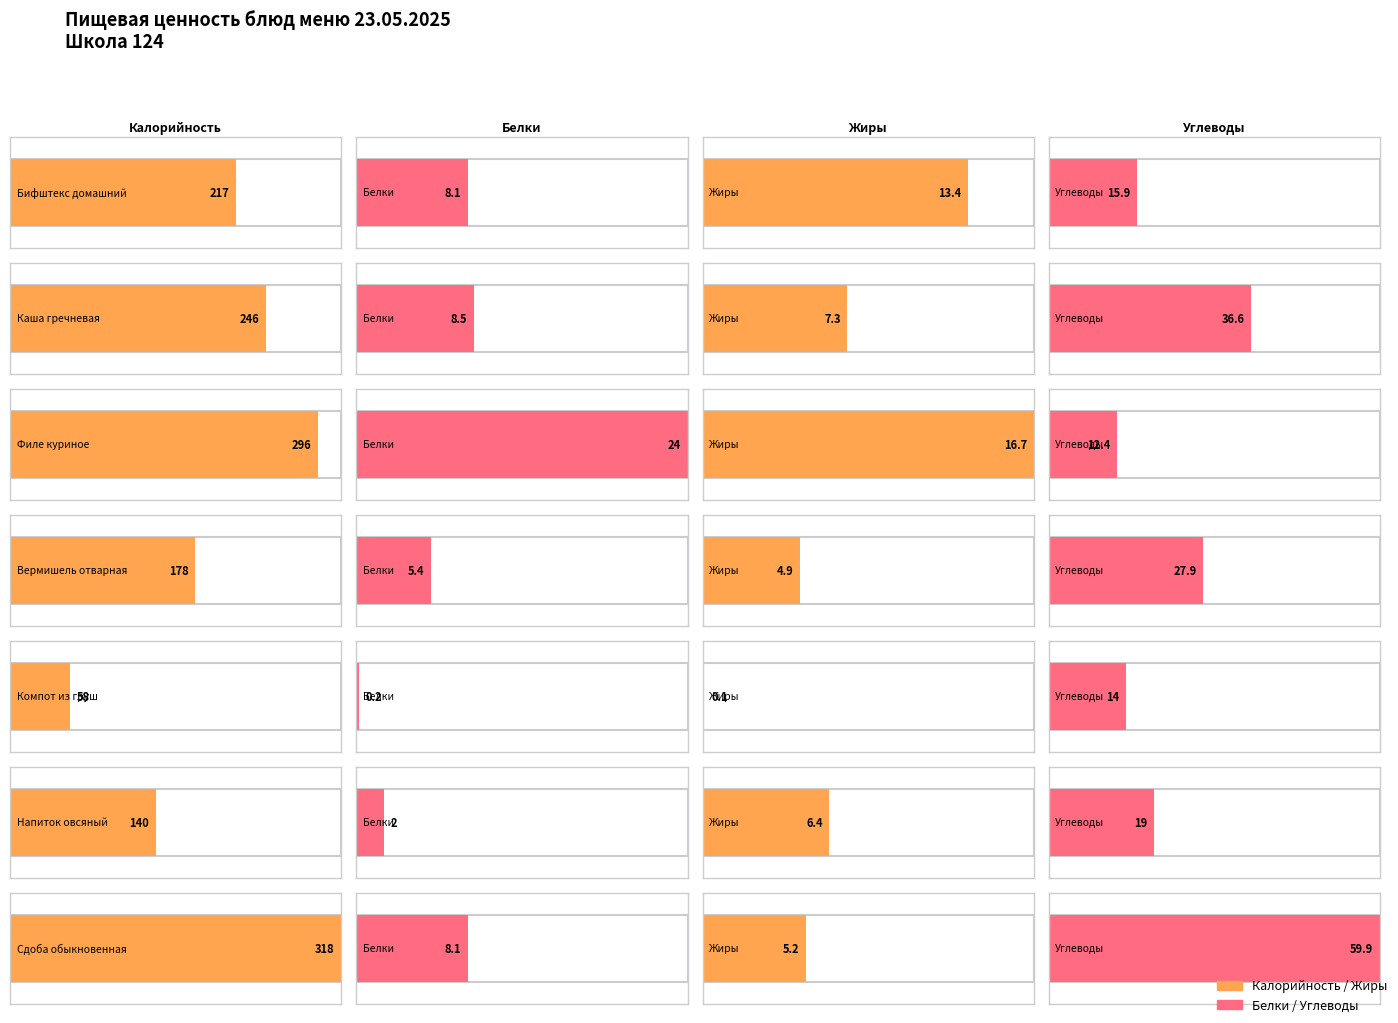

At which category is the sum across all series the highest?

Сдоба обыкновенная